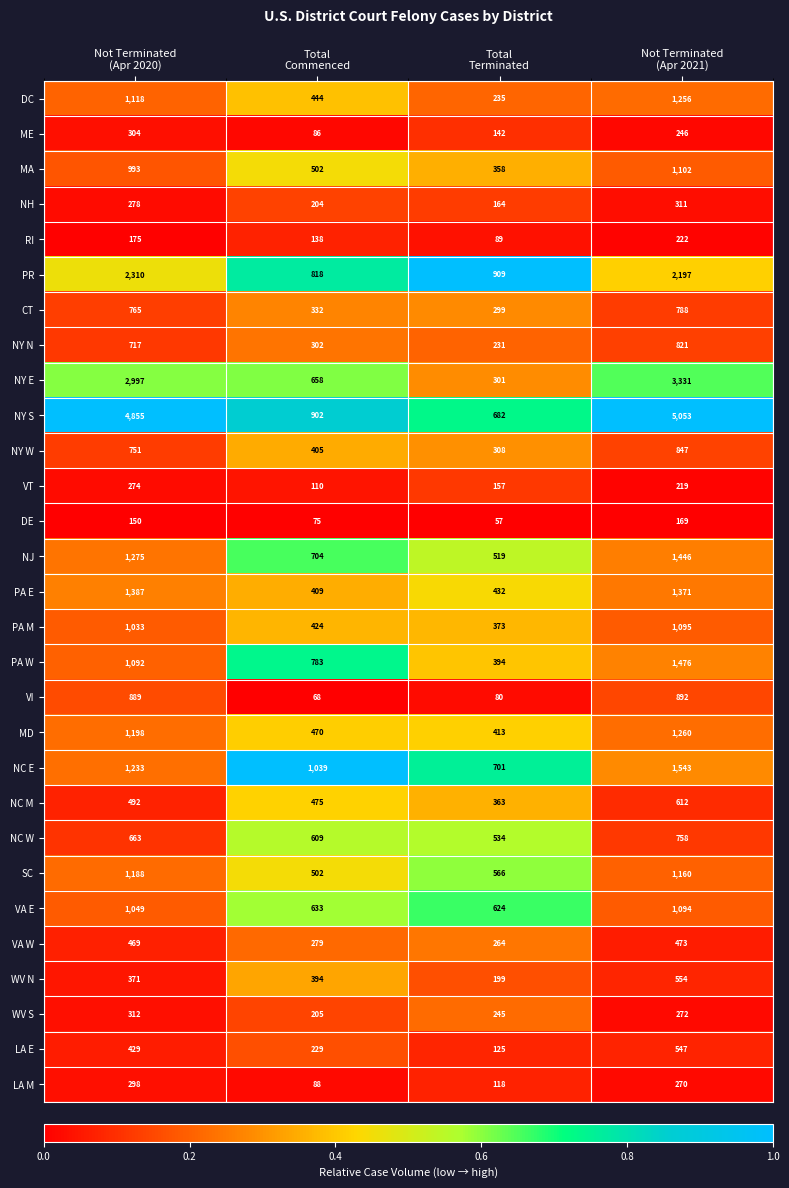

How many WV S values are between 245 and 312?

3